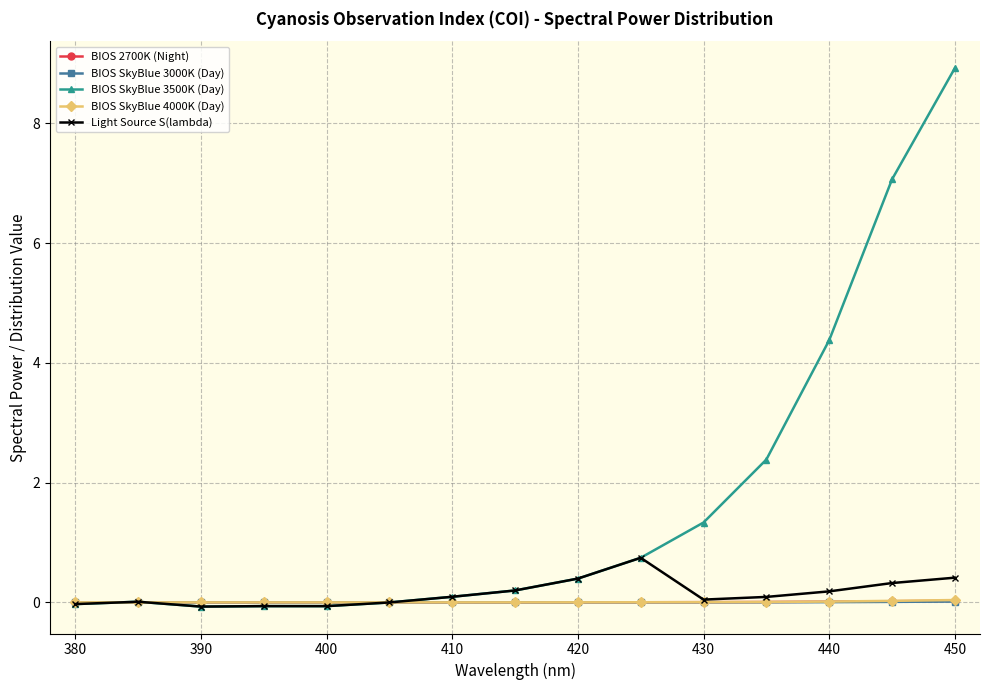

Which series has the largest range (max minus min)?

BIOS SkyBlue 3500K (Day)